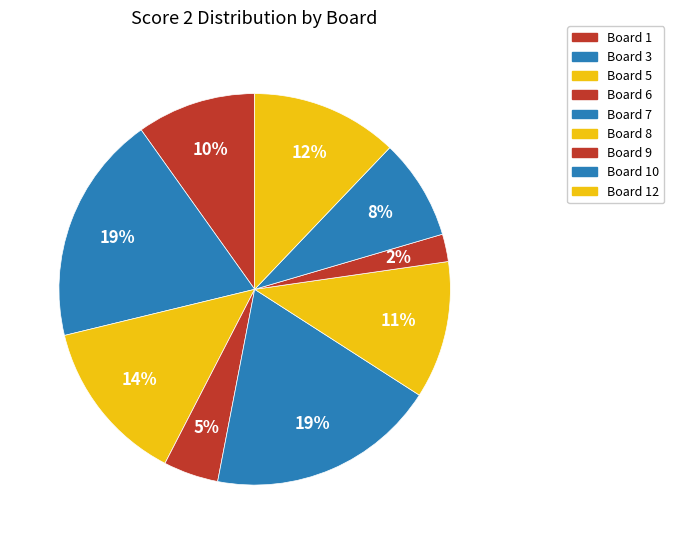

Which category has the biggest portion of the pie?

Board 3